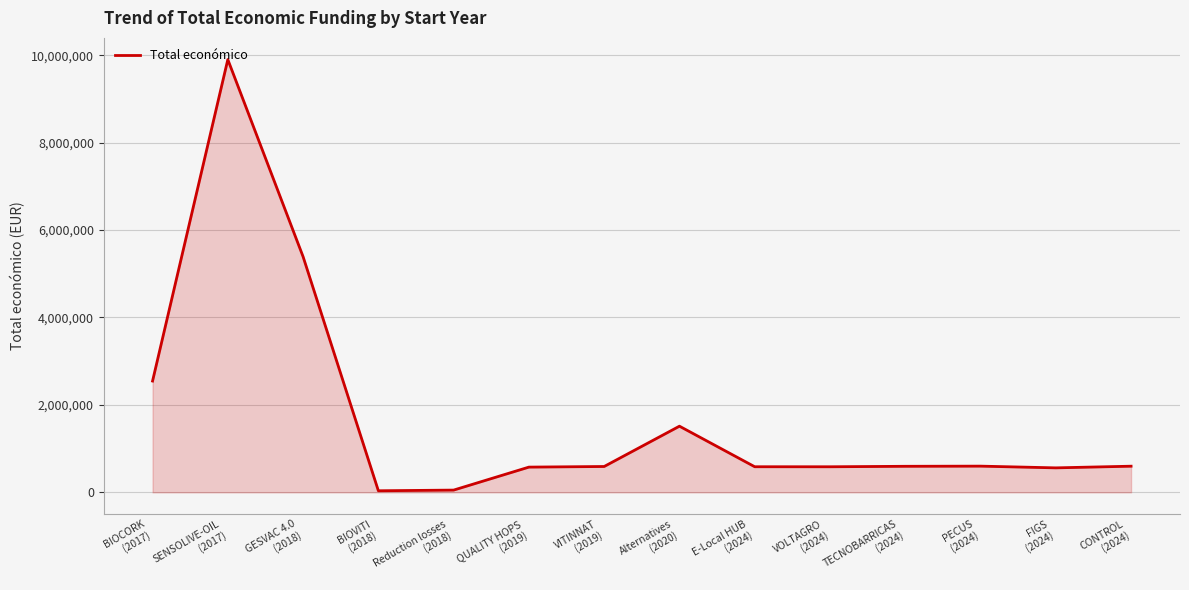

The chart shows a value of 599898 at PECUS
(2024). True or false?

True